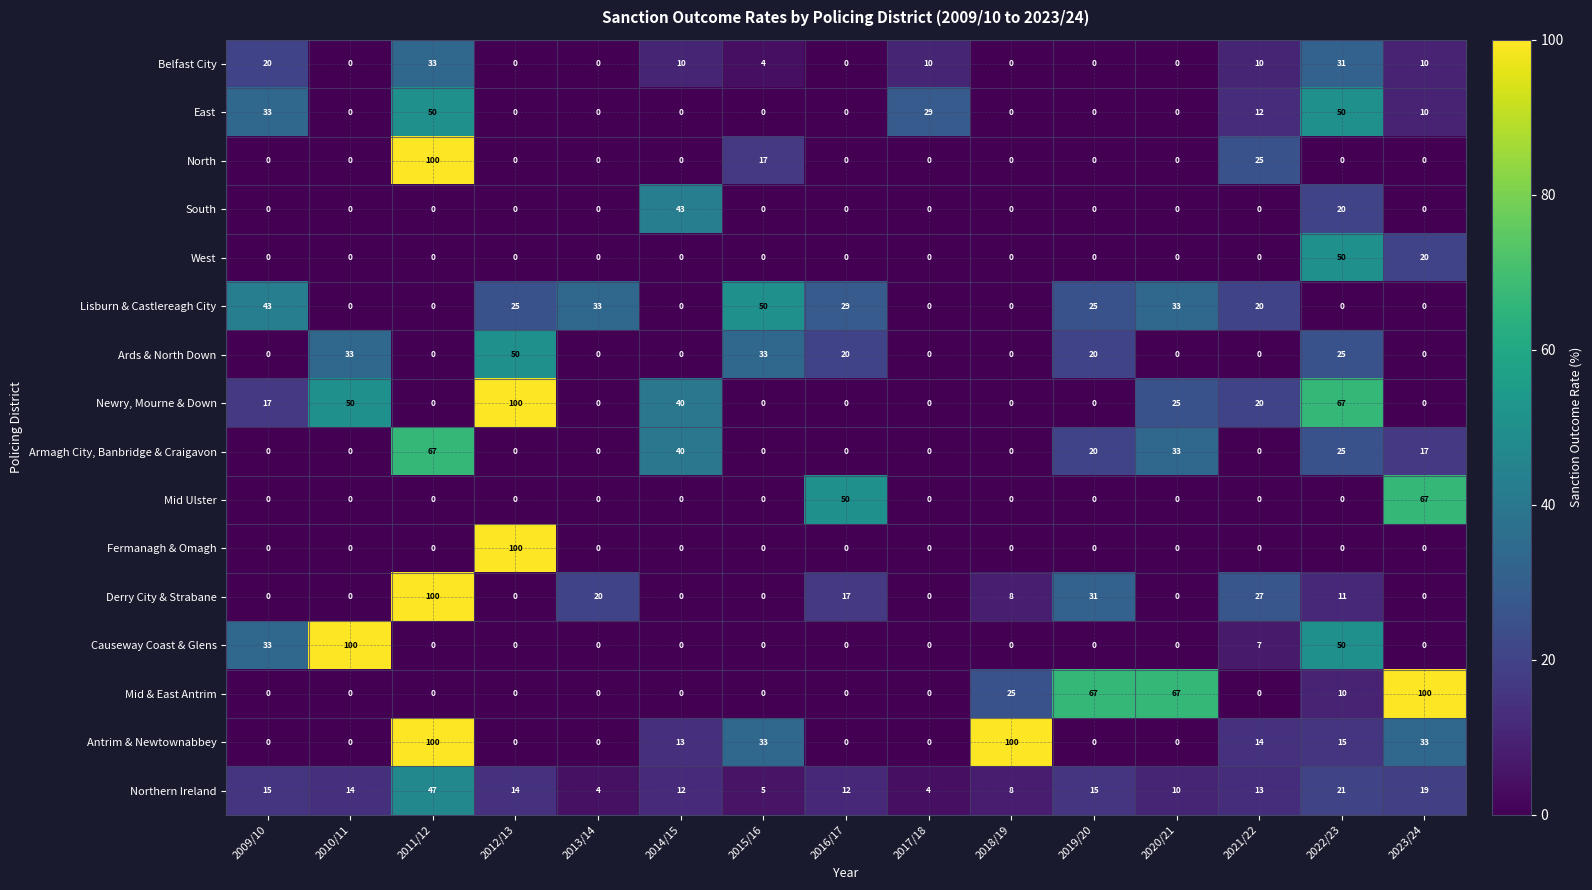

The value of Derry City & Strabane at 2020/21 is 0. True or false?

True